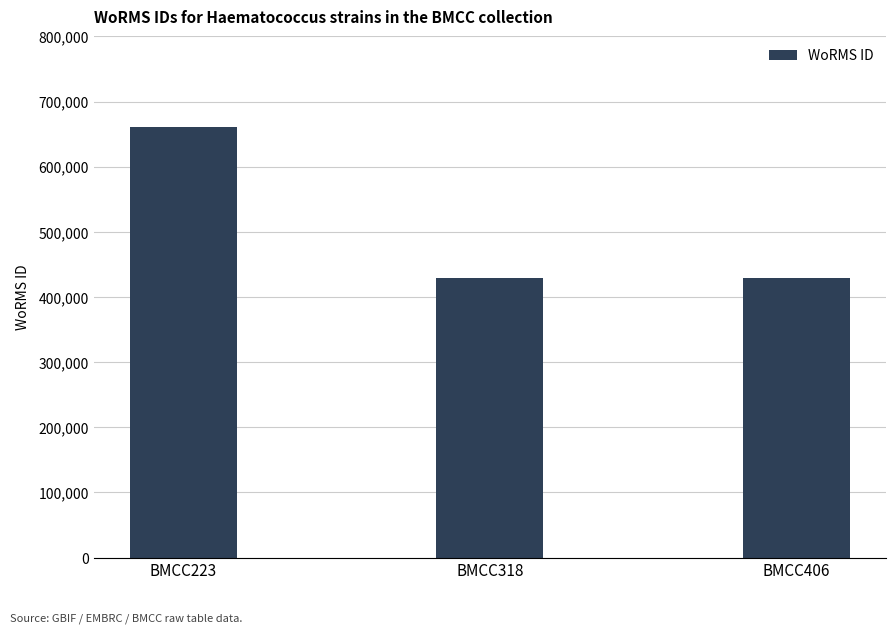

Is it true that the value at BMCC406 is 249361?

False